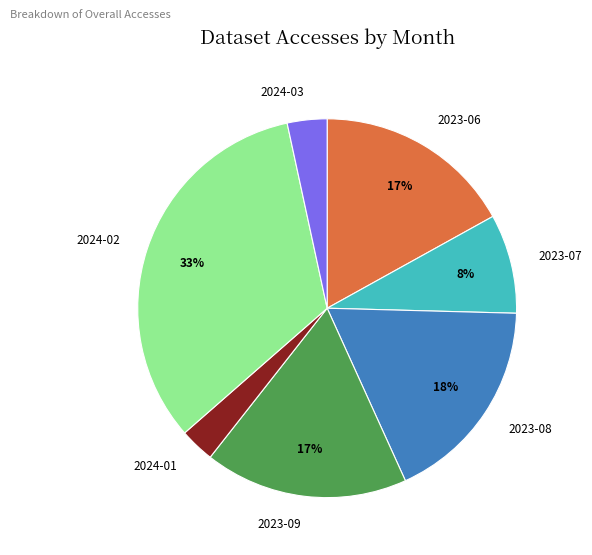

The 2024-02 slice represents 41% of the pie. True or false?

False